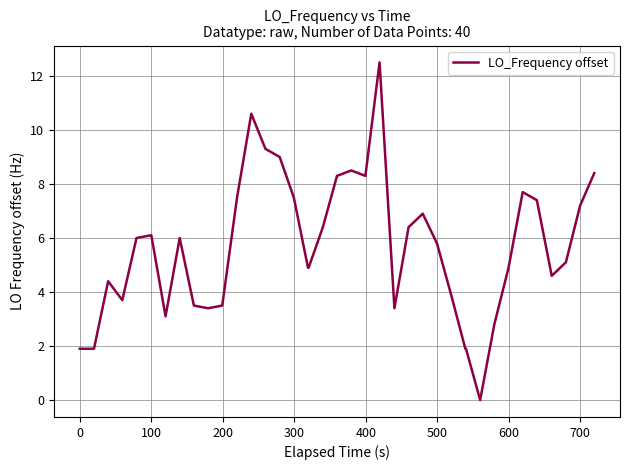

What is the difference between the maximum and minimum values?

12.5